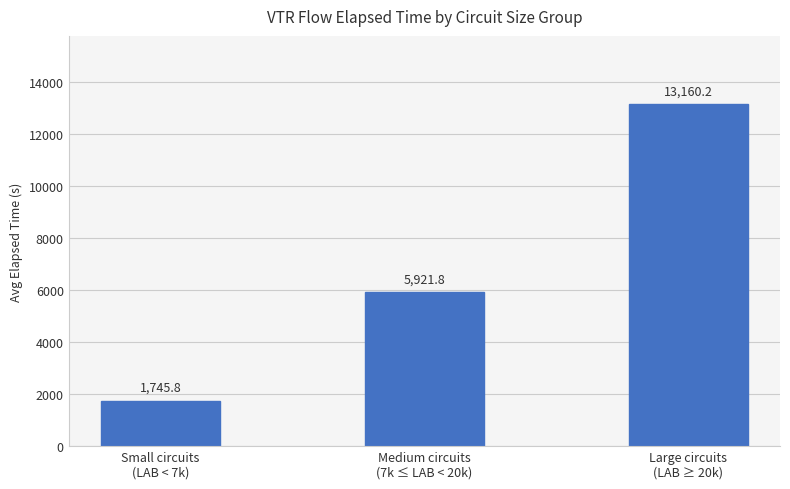

The value at Small circuits
(LAB < 7k) is 2357.9. True or false?

False